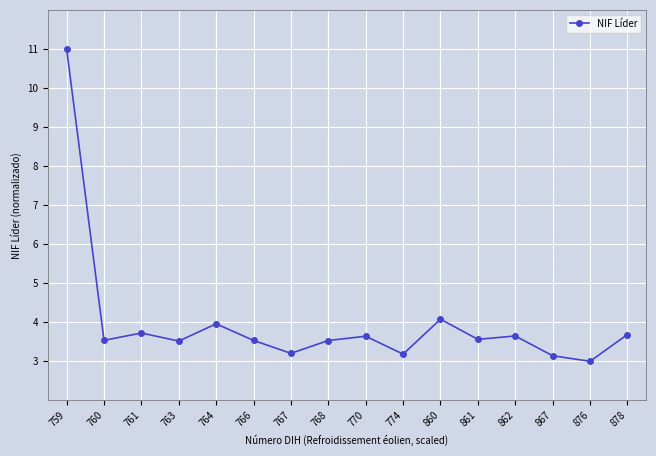

How many data points does each series have?

16